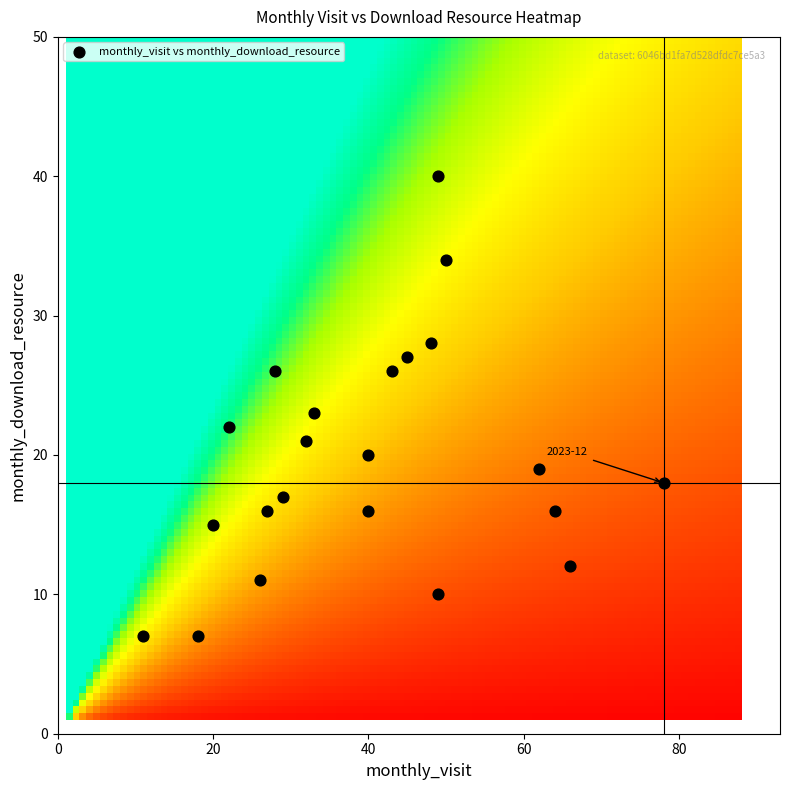

What is the range of Y values (max minus min)?

33